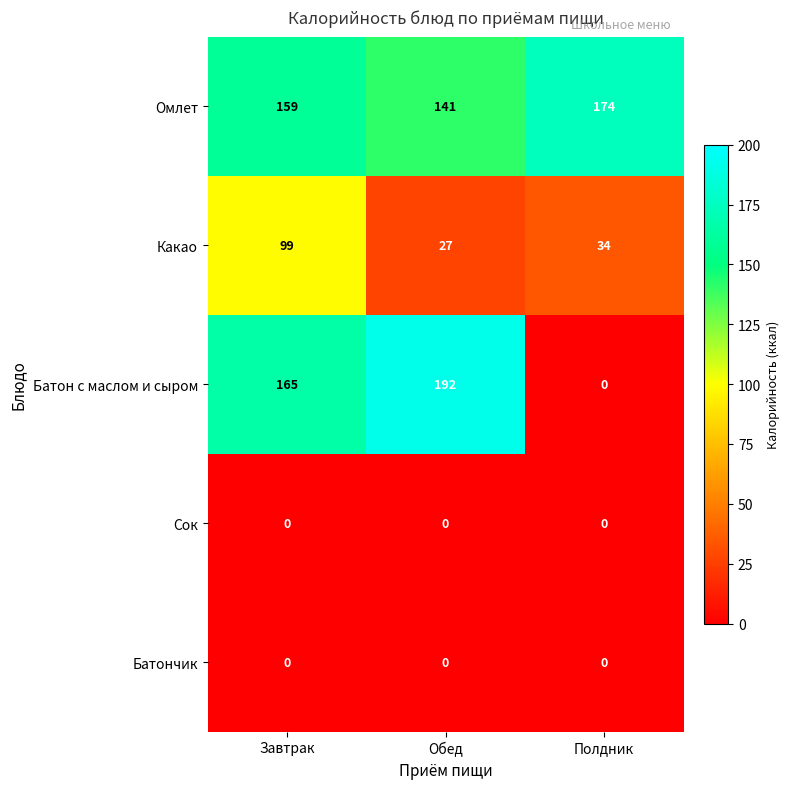

True or false: Батон с маслом и сыром has a value of 165 at Завтрак.

True